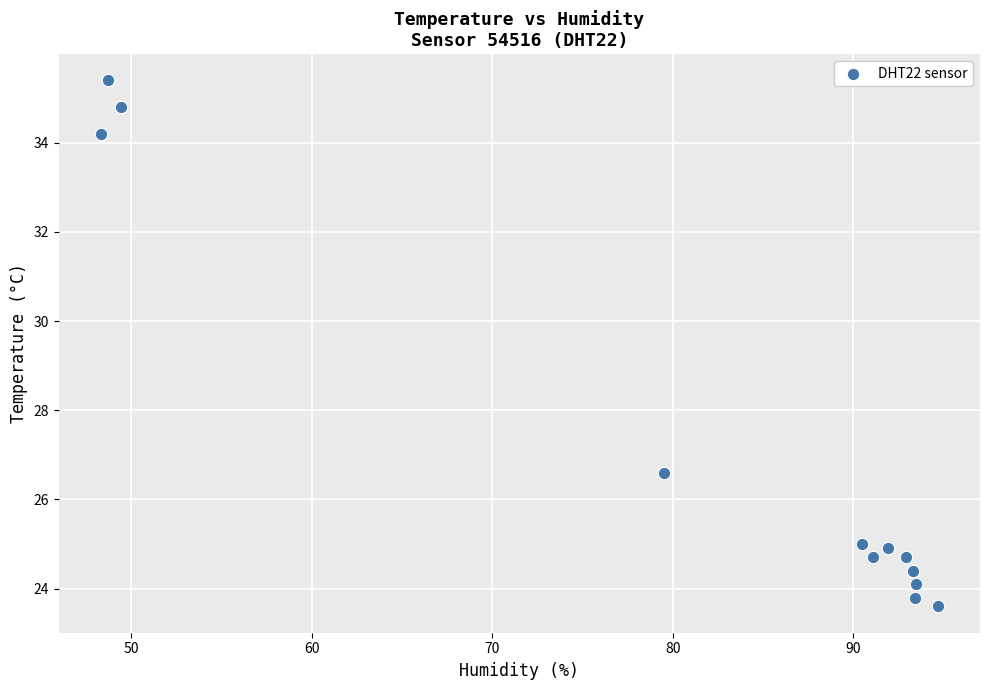

What is the range of Y values (max minus min)?

11.8